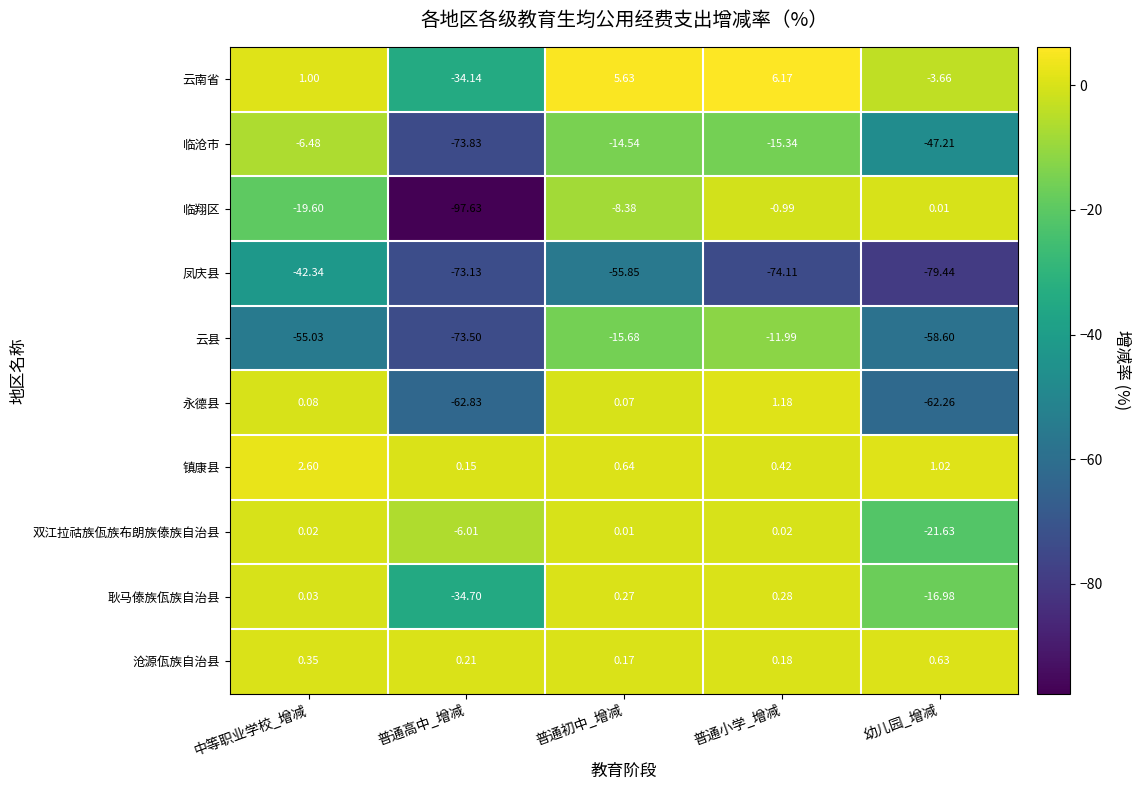

Rank the series at 普通初中_增减 from highest to lowest value.

云南省, 镇康县, 耿马傣族佤族自治县, 沧源佤族自治县, 永德县, 双江拉祜族佤族布朗族傣族自治县, 临翔区, 临沧市, 云县, 凤庆县